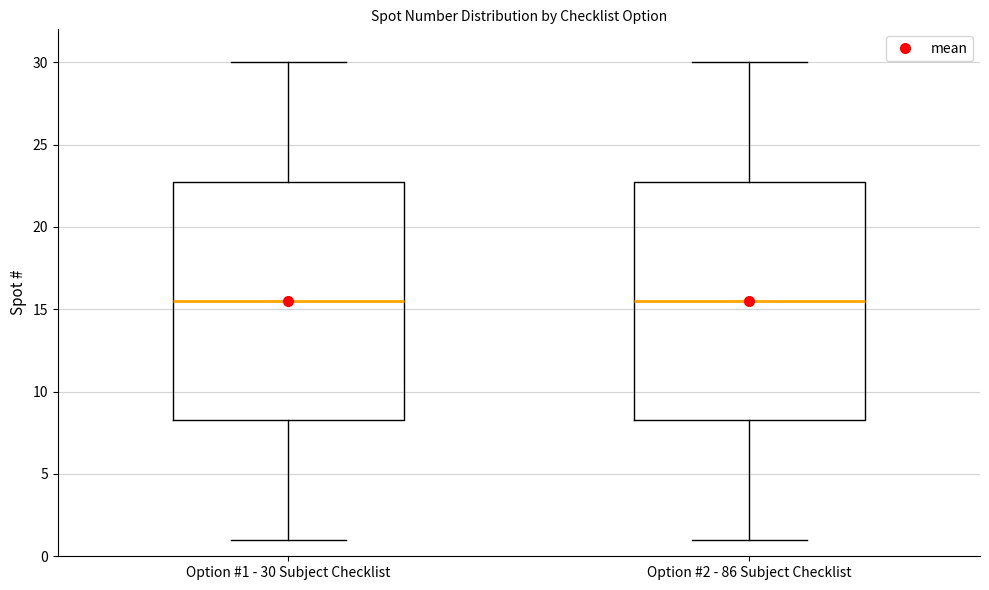

Reading left to right, transcribe this box plot: for each box, give where its median line is, the range the box spans, and where its two whiskers end, as read against the y-axis. The values are not printed on the chart, so give them approximately, as read against the axis.

Option #1 - 30 Subject Checklist: median 15.5, box 8.5 to 23.0, whiskers 1.0 to 30.0
Option #2 - 86 Subject Checklist: median 15.5, box 8.5 to 23.0, whiskers 1.0 to 30.0